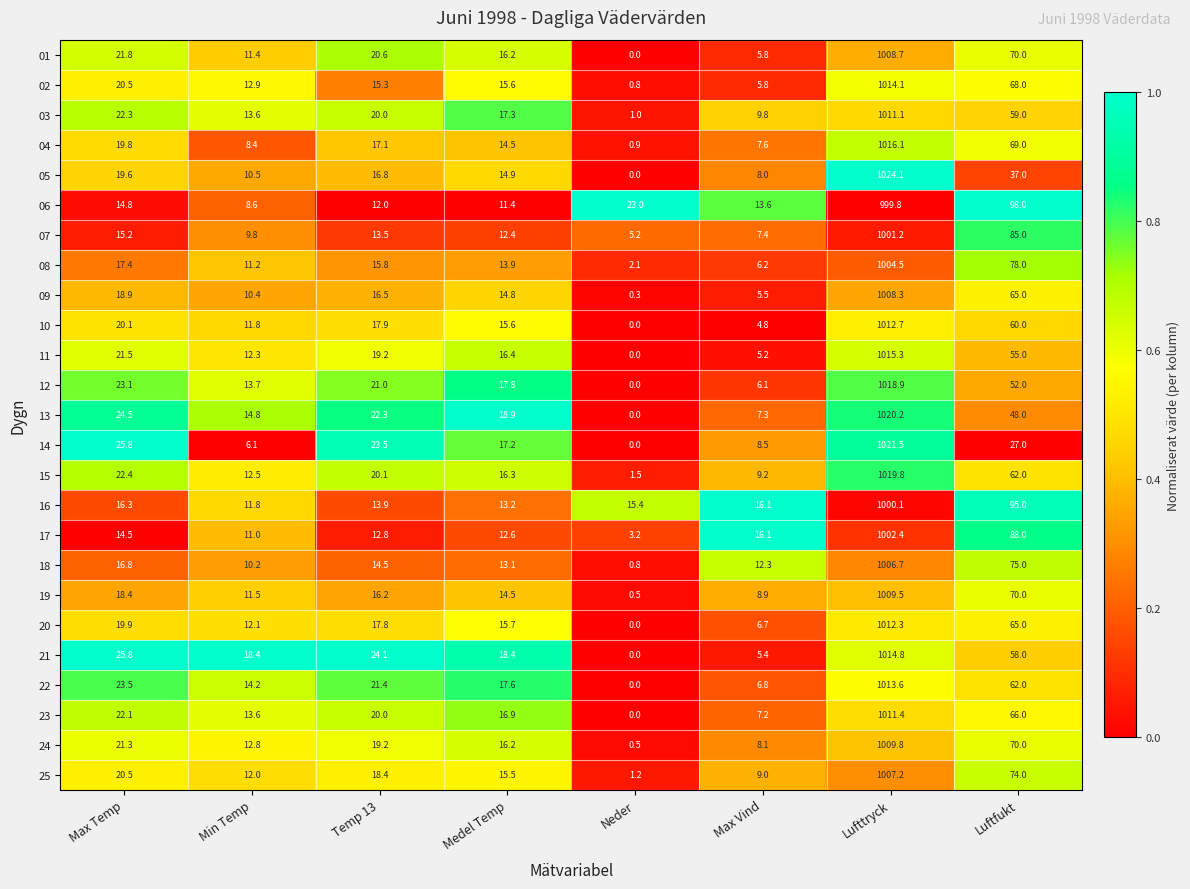

Read the 23 value at Max Vind.

7.2